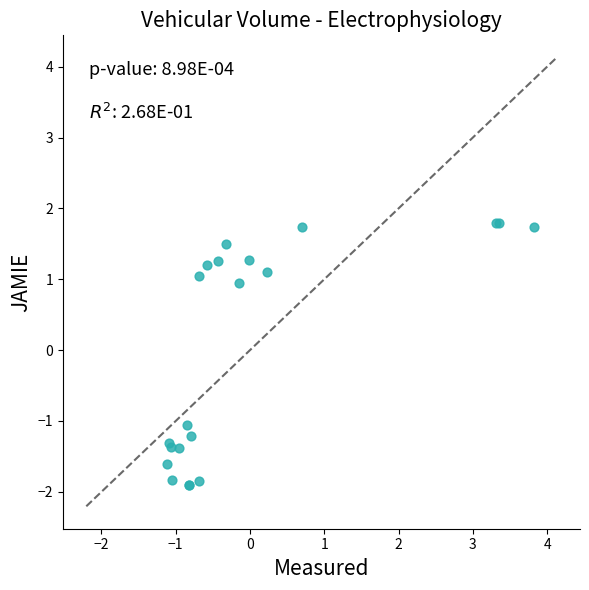

What Y value in the scatter plot is closest to 0?

1.0